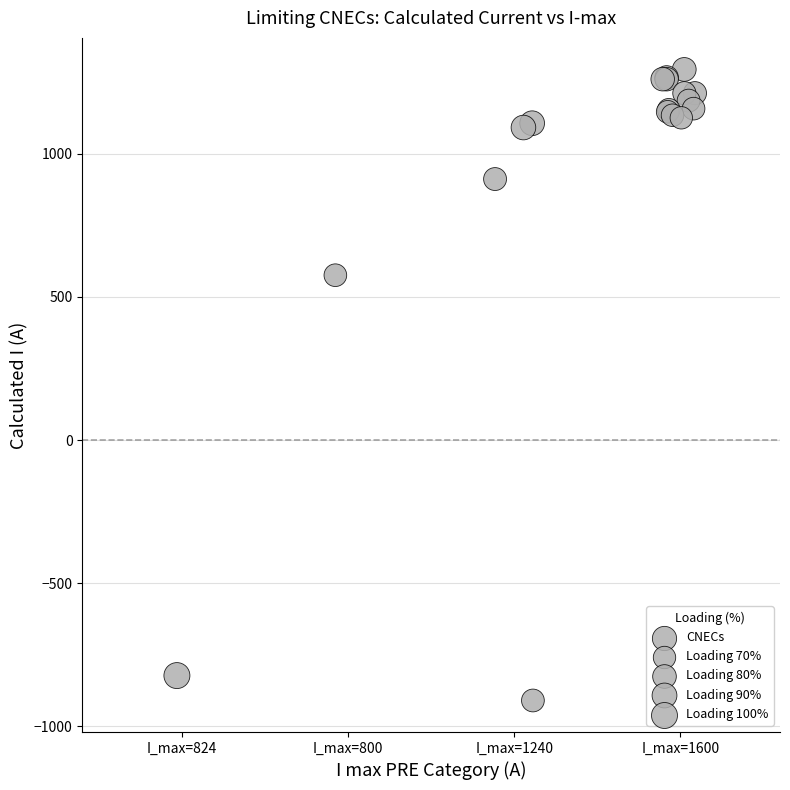

What Y value in the scatter plot is closest to 192?

576